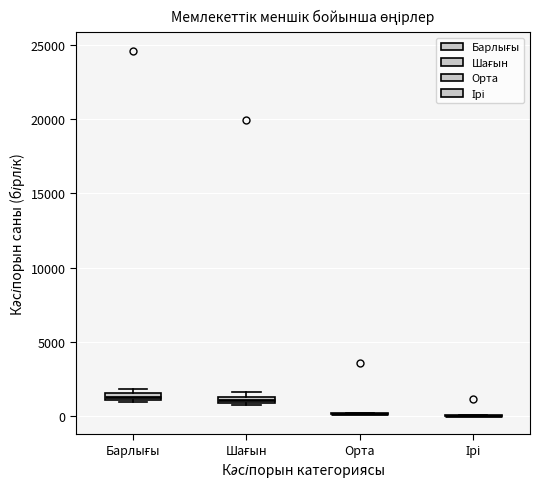

Where is the upper edge of the box for Барлығы on the y-axis? The values are not printed on the chart, so give them approximately, as read against the axis.

1500